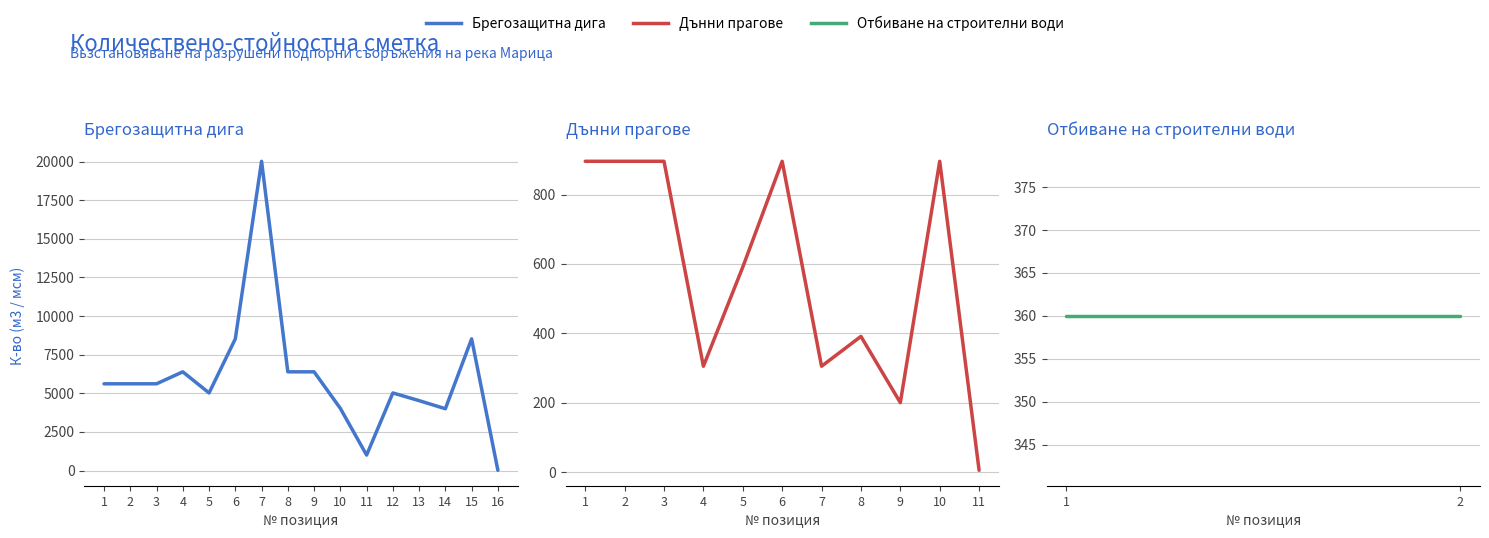

At 4, list the series in order from smallest to largest.

ОТБИВАНЕ НА СТРОИТЕЛНИ ВОДИ, ДЪННИ ПРАГОВЕ, БРЕГОЗАЩИТНА ДИГА